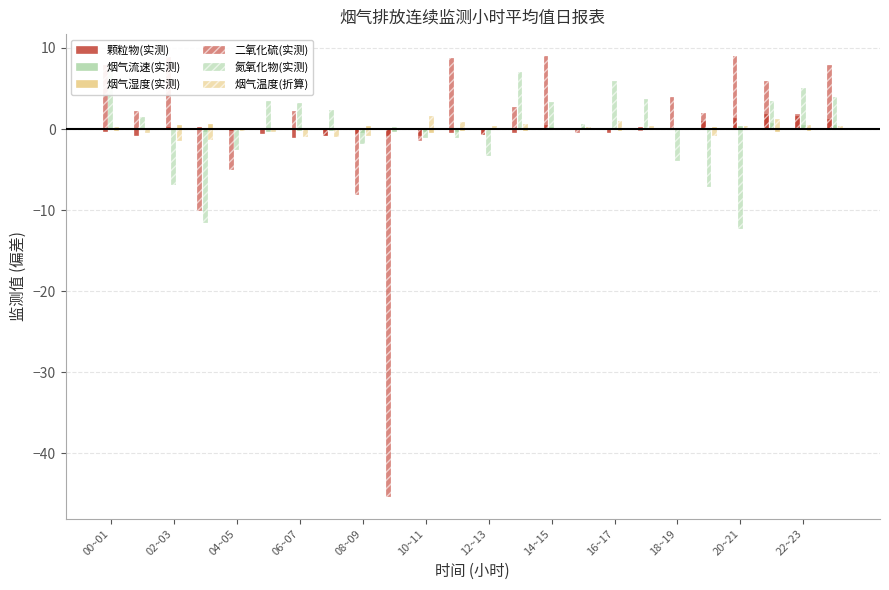

At which category is the sum across all series the highest?

00~01